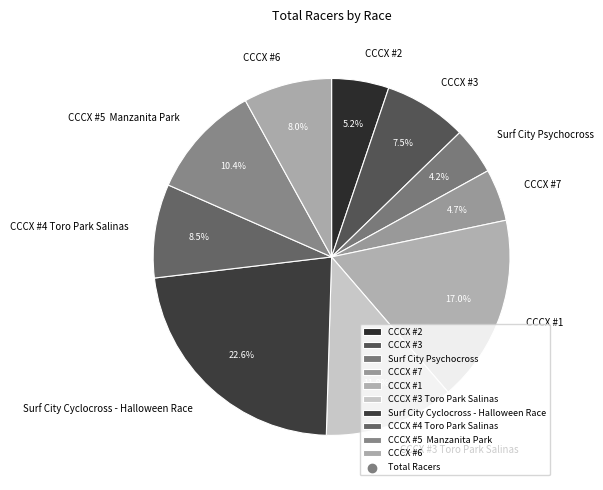

How much of the chart is everything except CCCX #2?

94.8%